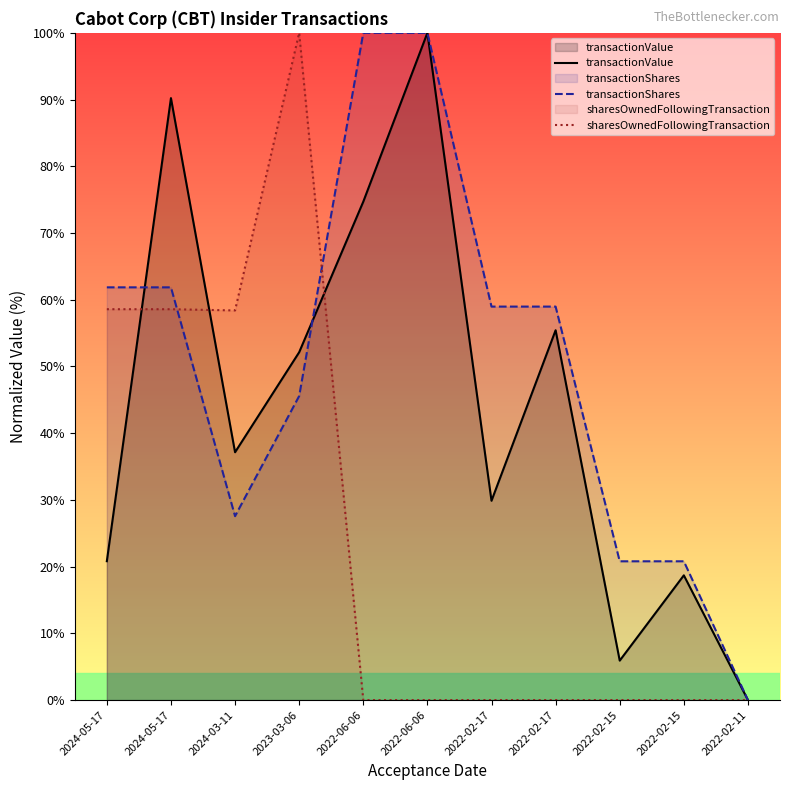

How many intersections are there between transactionShares and transactionValue?

2